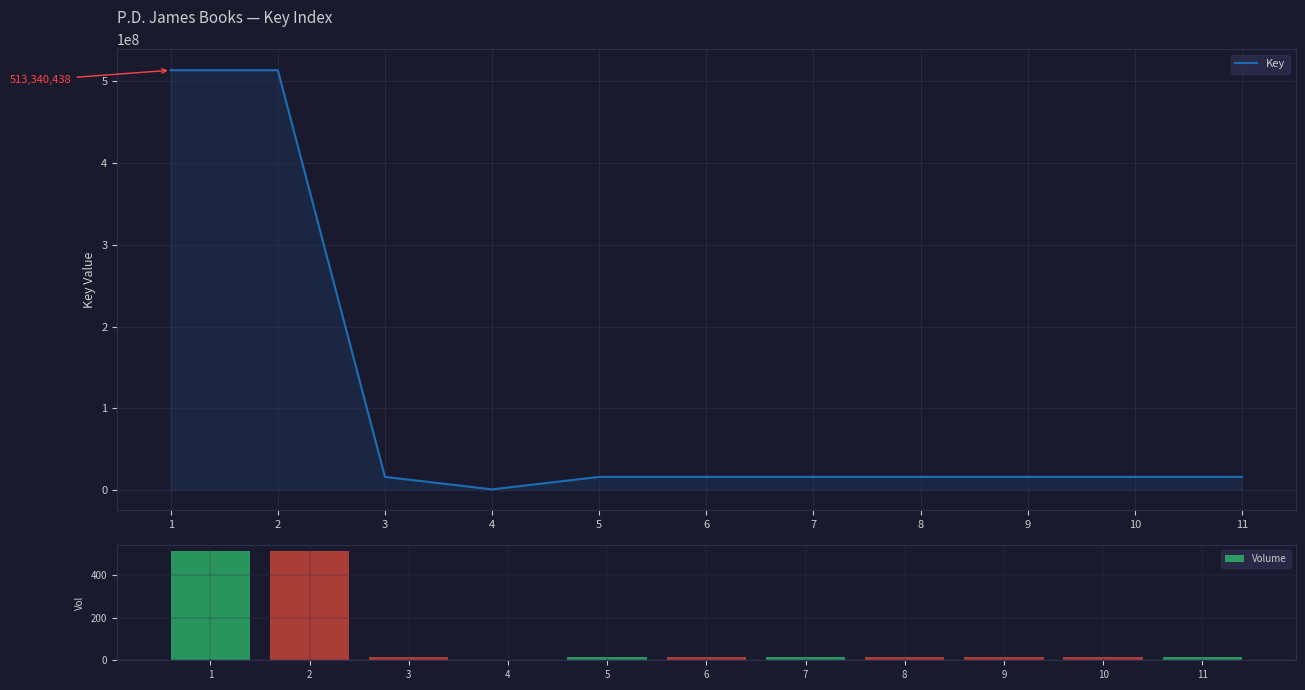

Is it true that Key equals 4372413 at 6?

False